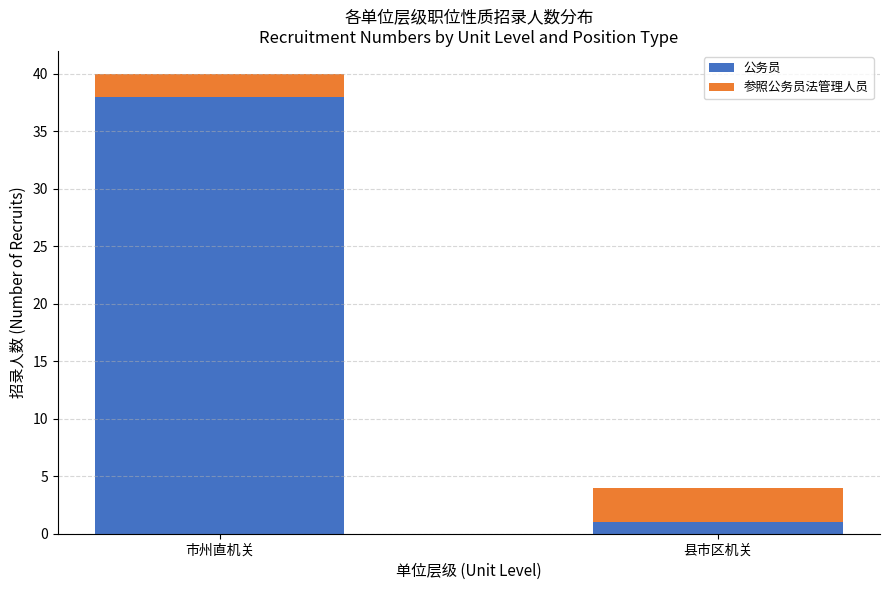

Which category has the highest value in the 公务员 series?

市州直机关